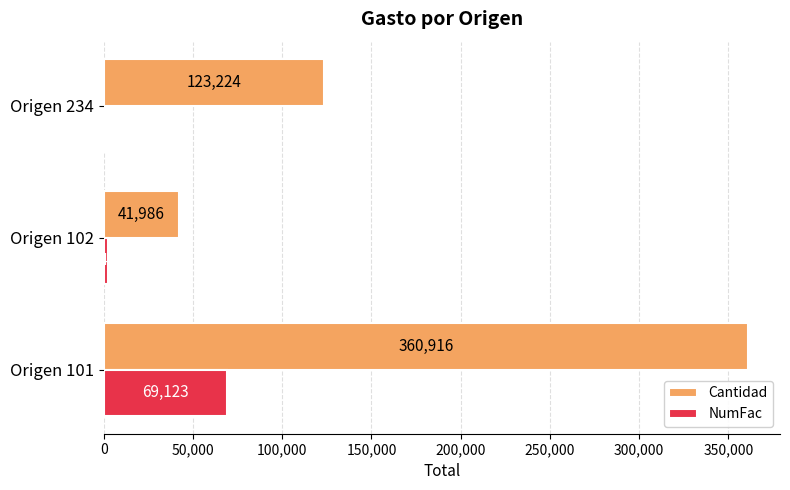

What value does the Cantidad series have at Origen 234?

123223.5